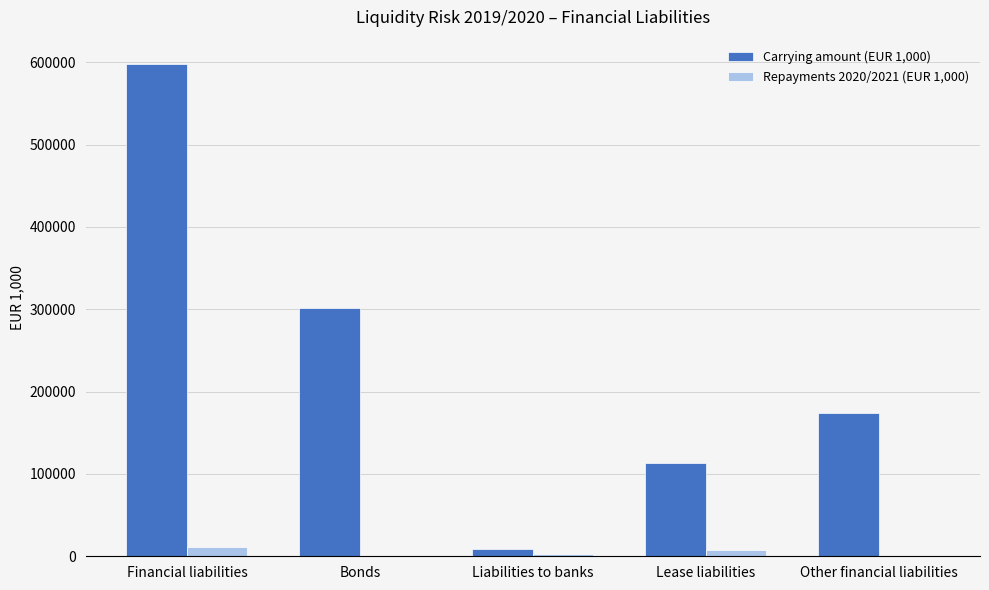

How many categories are shown in the chart?

5